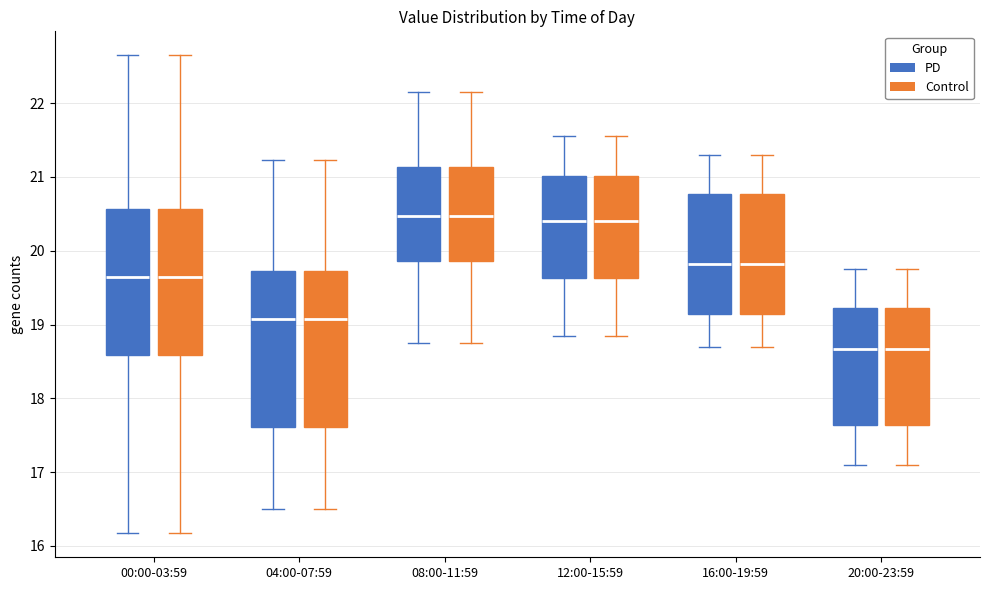

Reading left to right, transcribe this box plot: for each box, give where its median line is, the range the box spans, and where its two whiskers end, as read against the y-axis. The values are not printed on the chart, so give them approximately, as read against the axis.

00:00-03:59 (PD): median 19.7, box 18.6 to 20.6, whiskers 16.2 to 22.7
00:00-03:59 (Control): median 19.7, box 18.6 to 20.6, whiskers 16.2 to 22.7
04:00-07:59 (PD): median 19.1, box 17.6 to 19.7, whiskers 16.5 to 21.2
04:00-07:59 (Control): median 19.1, box 17.6 to 19.7, whiskers 16.5 to 21.2
08:00-11:59 (PD): median 20.5, box 19.9 to 21.1, whiskers 18.8 to 22.2
08:00-11:59 (Control): median 20.5, box 19.9 to 21.1, whiskers 18.8 to 22.2
12:00-15:59 (PD): median 20.4, box 19.6 to 21.0, whiskers 18.9 to 21.6
12:00-15:59 (Control): median 20.4, box 19.6 to 21.0, whiskers 18.9 to 21.6
16:00-19:59 (PD): median 19.8, box 19.1 to 20.8, whiskers 18.7 to 21.3
16:00-19:59 (Control): median 19.8, box 19.1 to 20.8, whiskers 18.7 to 21.3
20:00-23:59 (PD): median 18.7, box 17.6 to 19.2, whiskers 17.1 to 19.8
20:00-23:59 (Control): median 18.7, box 17.6 to 19.2, whiskers 17.1 to 19.8